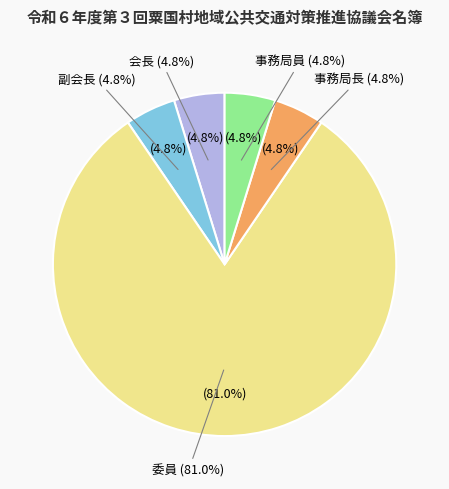

How much of the chart is everything except 副会長?

95.2%